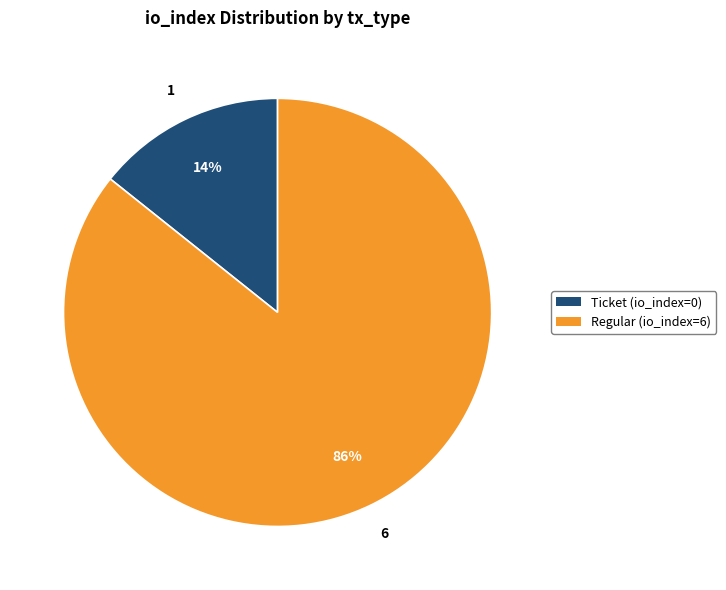

Is there a majority slice in this chart?

Yes